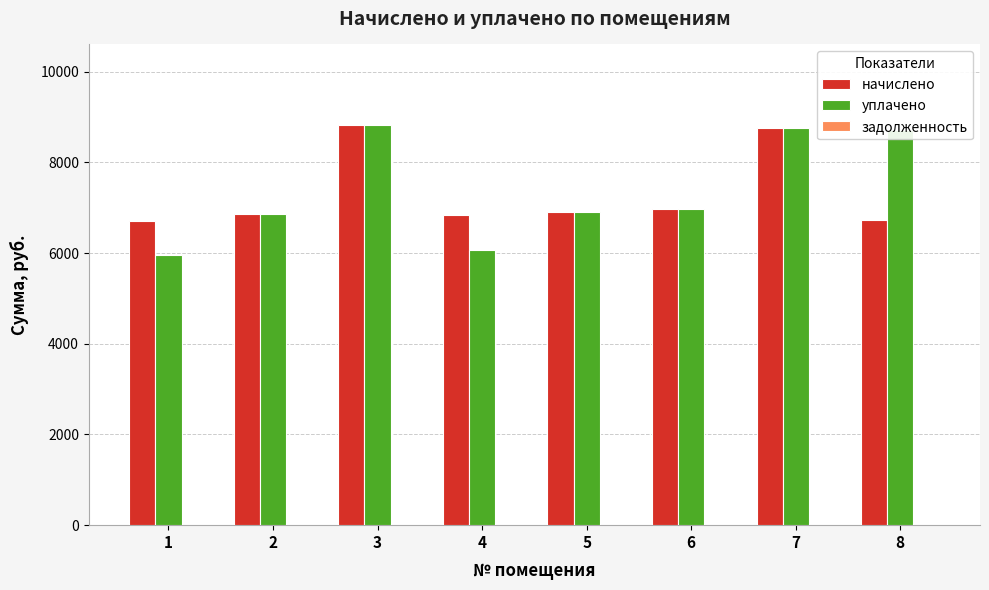

Which label corresponds to the smallest value in the chart?

1